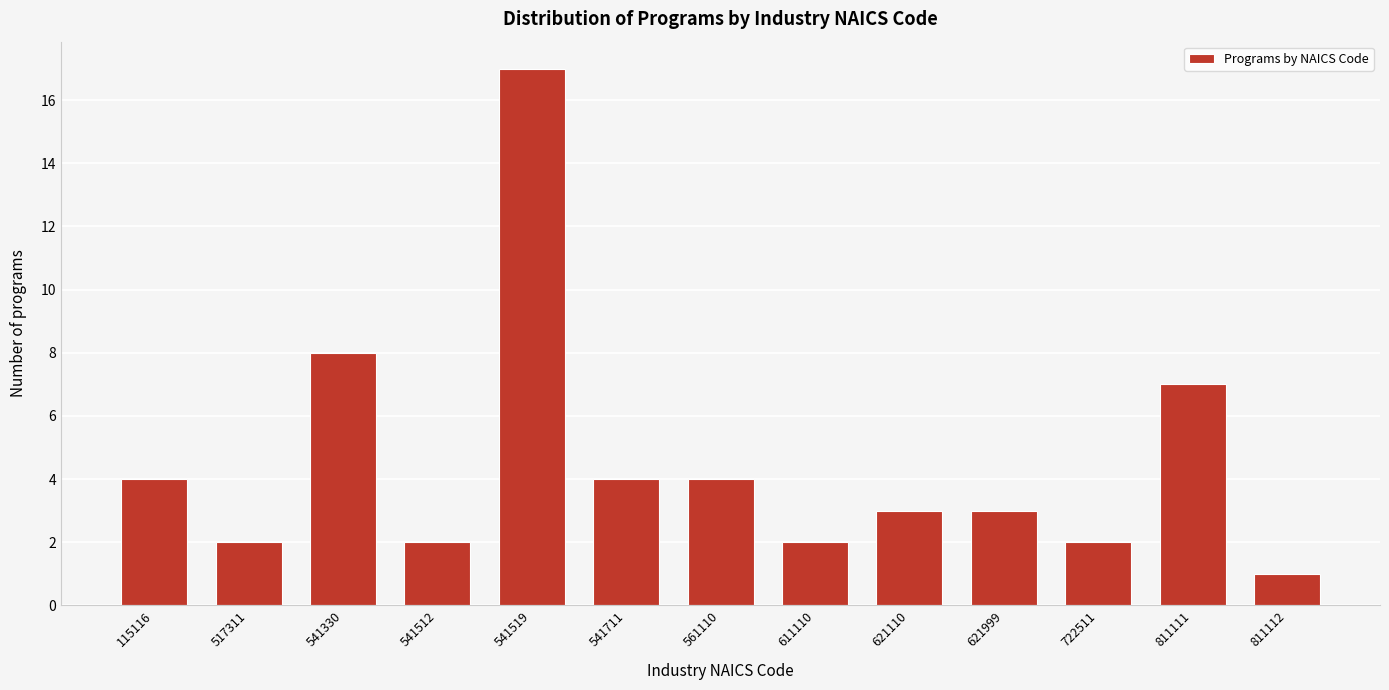

Reading left to right, extract all data points from this chart.

4	2	8	2	17	4	4	2	3	3	2	7	1